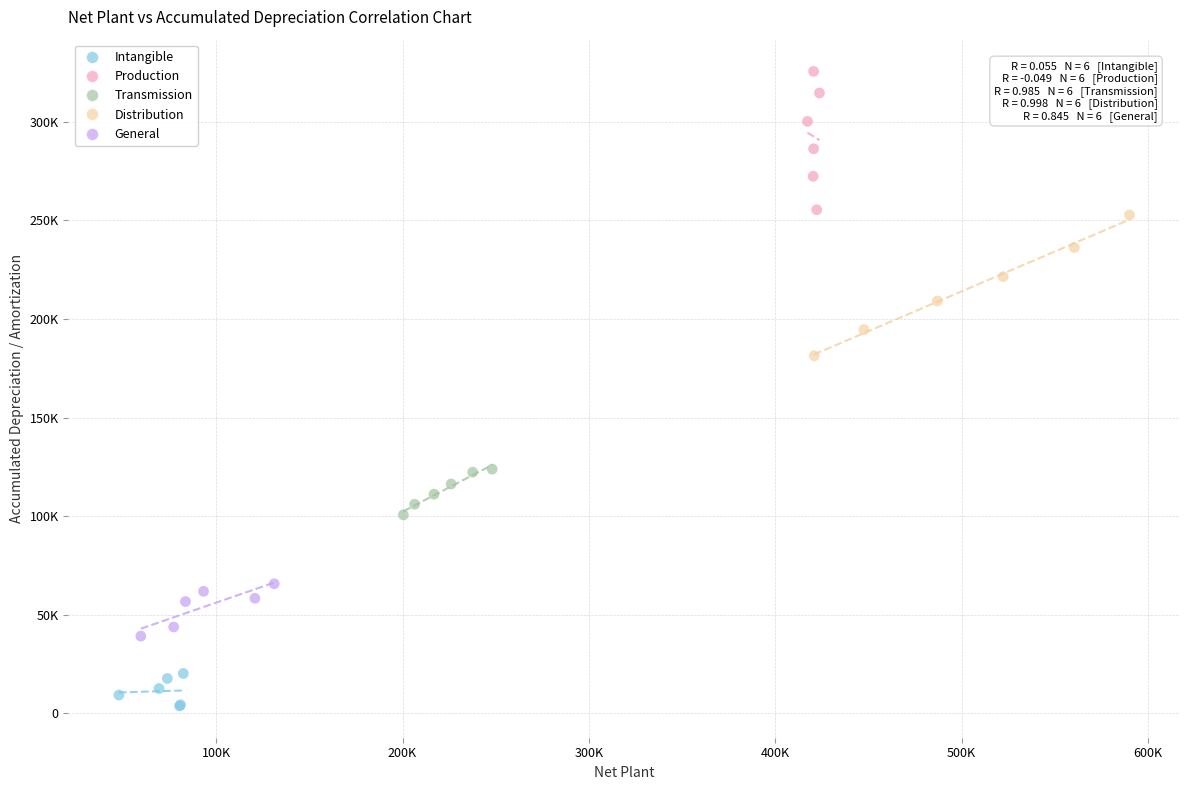

What are all the series names shown in the legend?

Intangible, Production, Transmission, Distribution, General